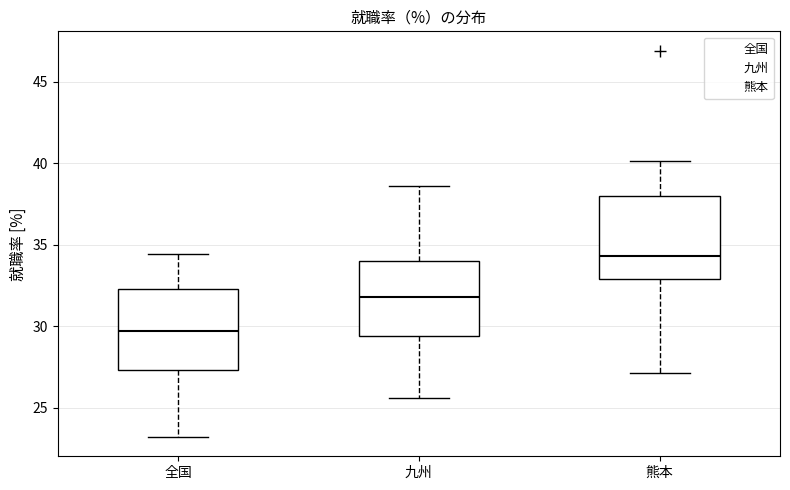

Which box's median line is the highest?

熊本